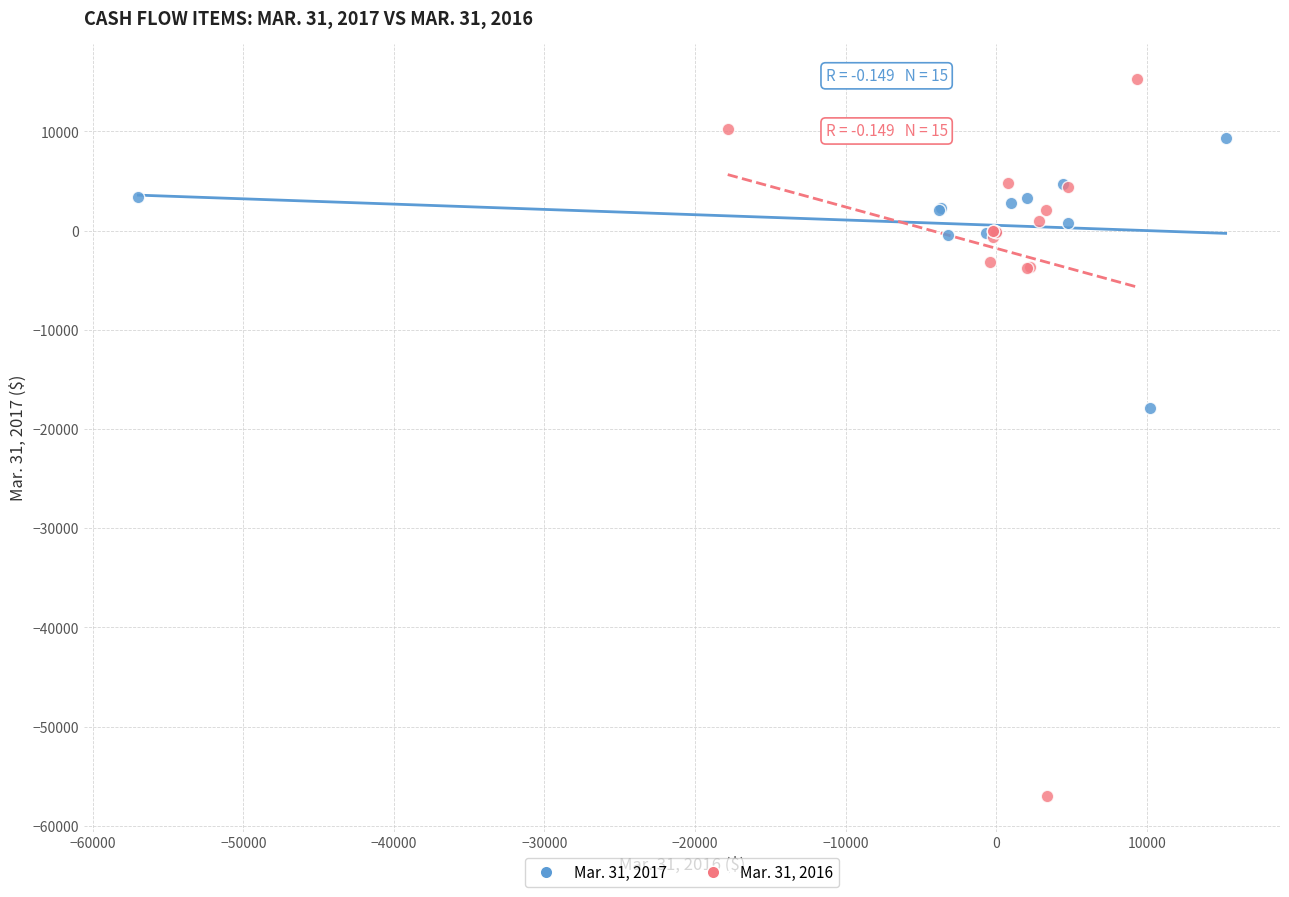

Which series reaches the maximum Y coordinate?

Mar. 31, 2016